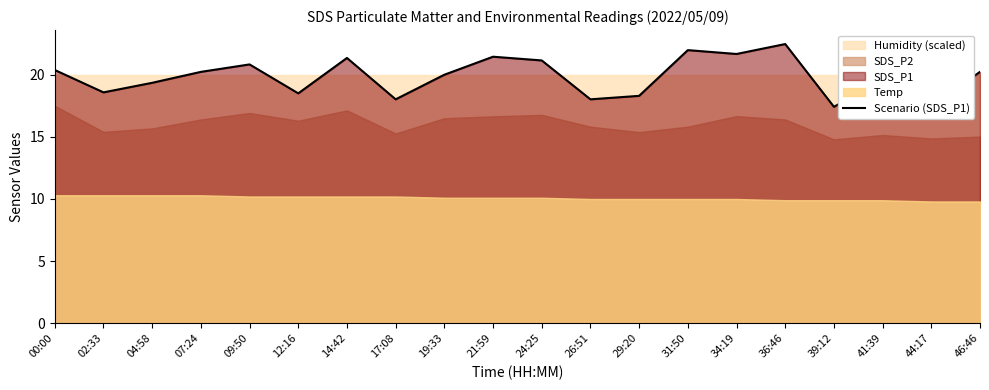

Does the chart display data point markers on the line(s)?

No